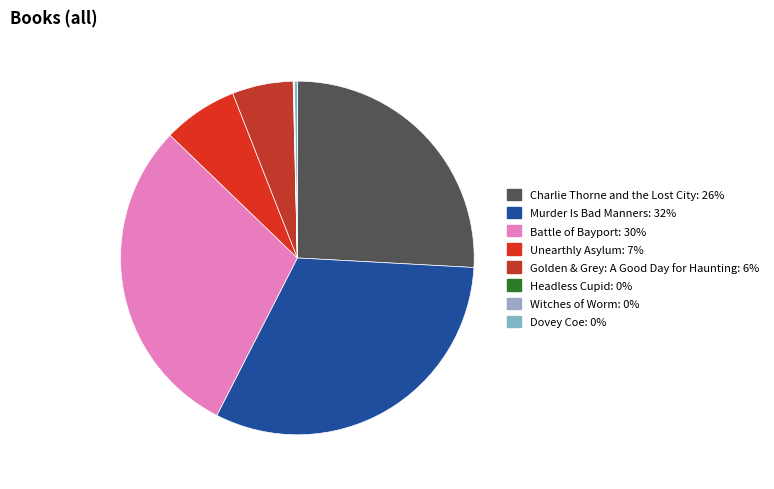

What percentage is NOT represented by Murder Is Bad Manners?

68.3%